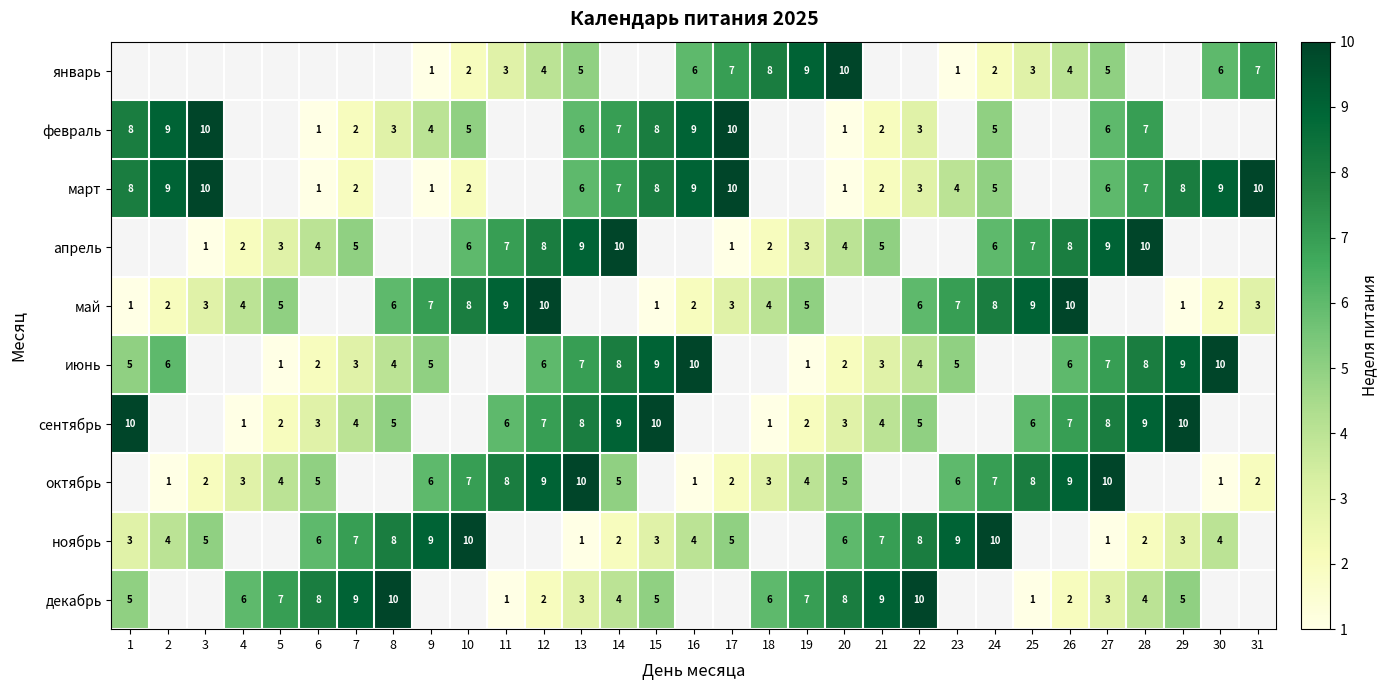

What is the sum of the октябрь values at 16 and 24?

8